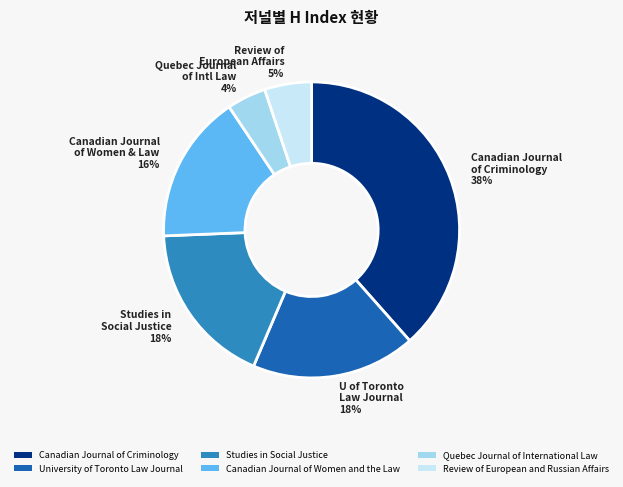

Is Quebec Journal of International Law the majority of the pie?

No